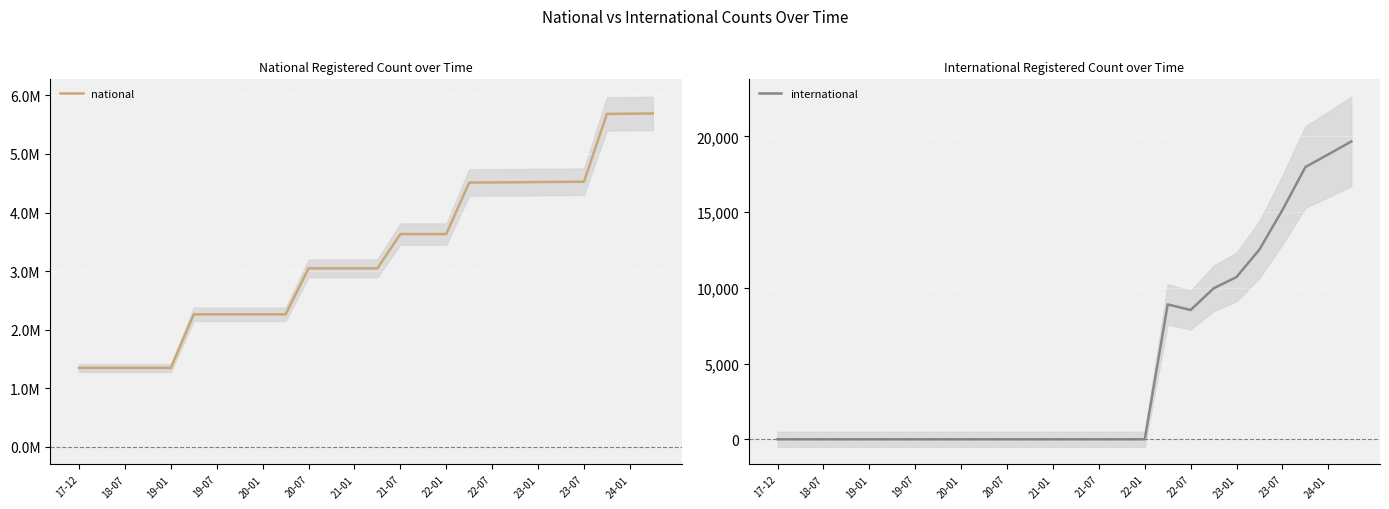

How many distinct data groups are displayed?

2